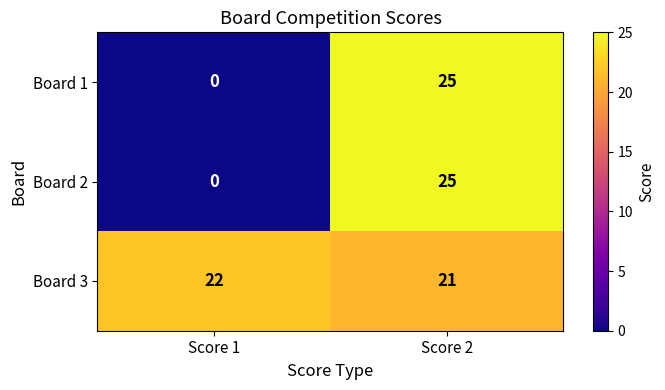

What is the spread (max minus min) of values at Score 1?

22